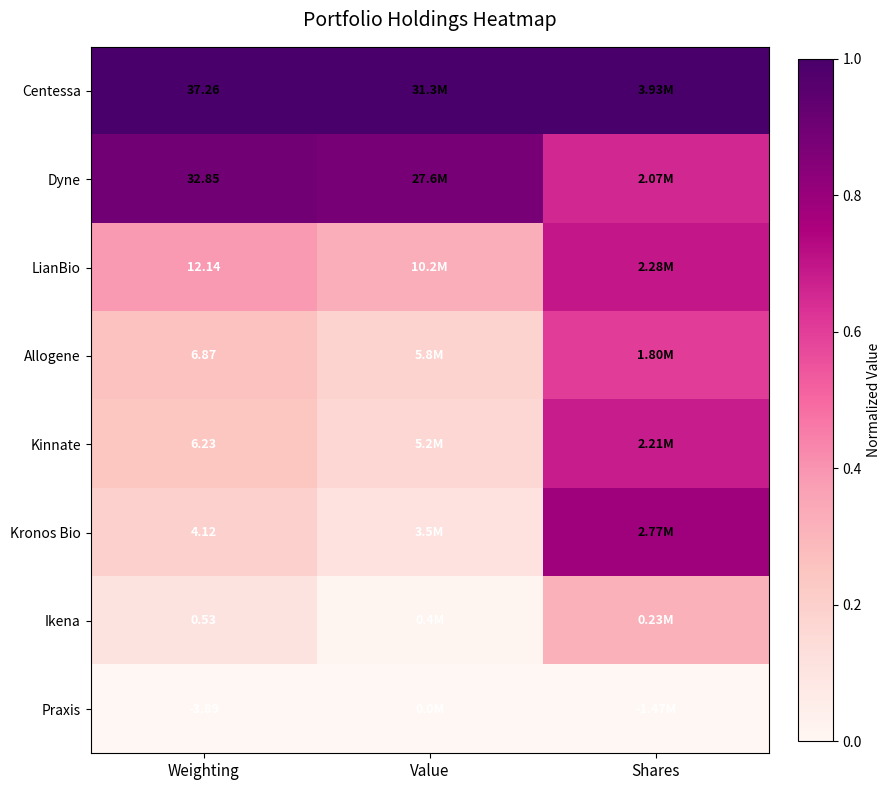

At Weighting, list the series in order from largest to smallest.

Centessa, Dyne, LianBio, Allogene, Kinnate, Kronos Bio, Ikena, Praxis